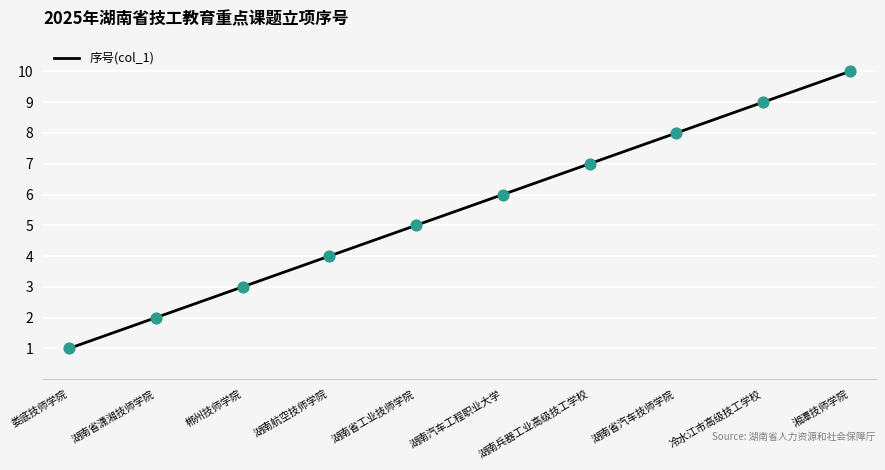

Between 湖南省汽车技师学院 and 湖南兵器工业高级技工学校, which is larger?

湖南省汽车技师学院